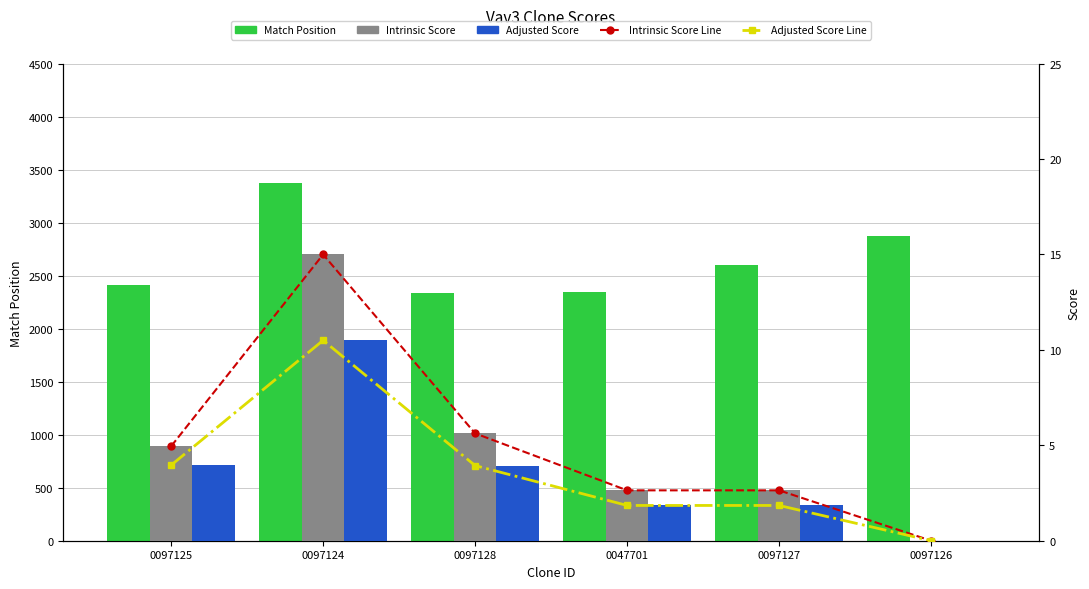

How many values in the Intrinsic Score series are below 4?

3